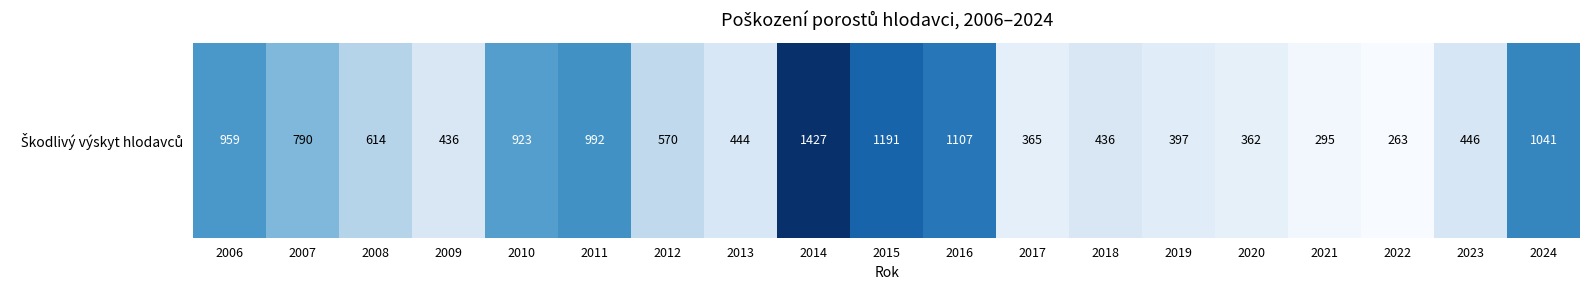

Count the number of values greater than 570.

9